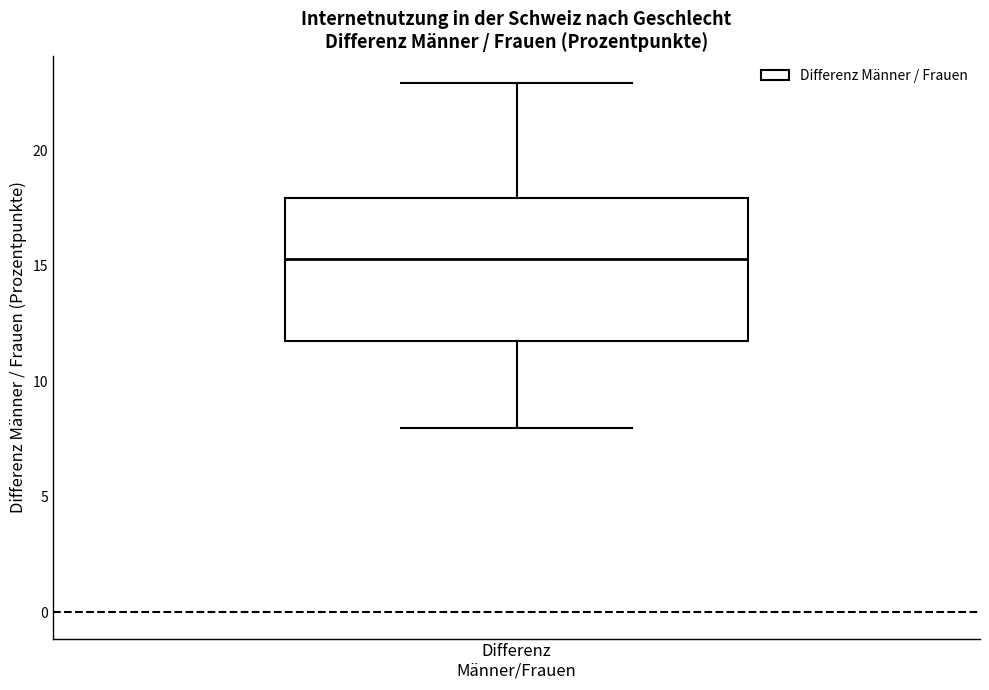

Where does the median line of the box for Differenz Männer/Frauen sit on the y-axis? The values are not printed on the chart, so give them approximately, as read against the axis.

15.5